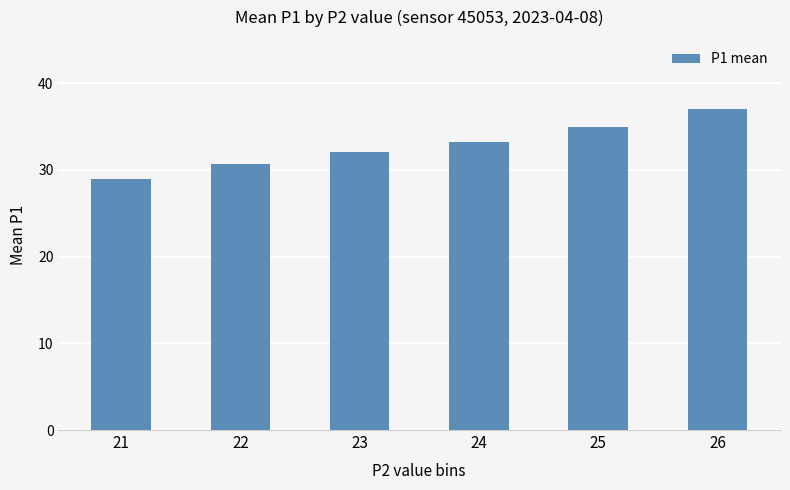

What is the value of the 5th bar from the left?

35.0